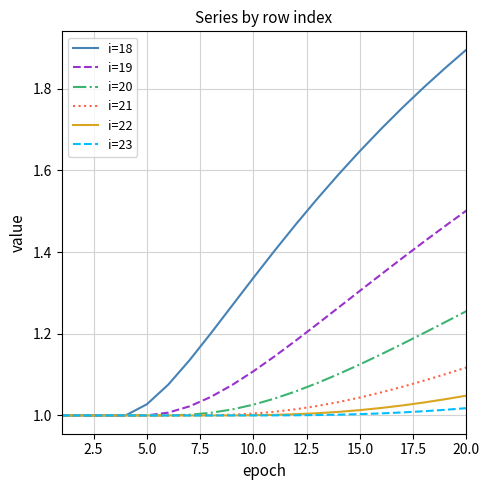

Which series has the widest spread of values?

i=18